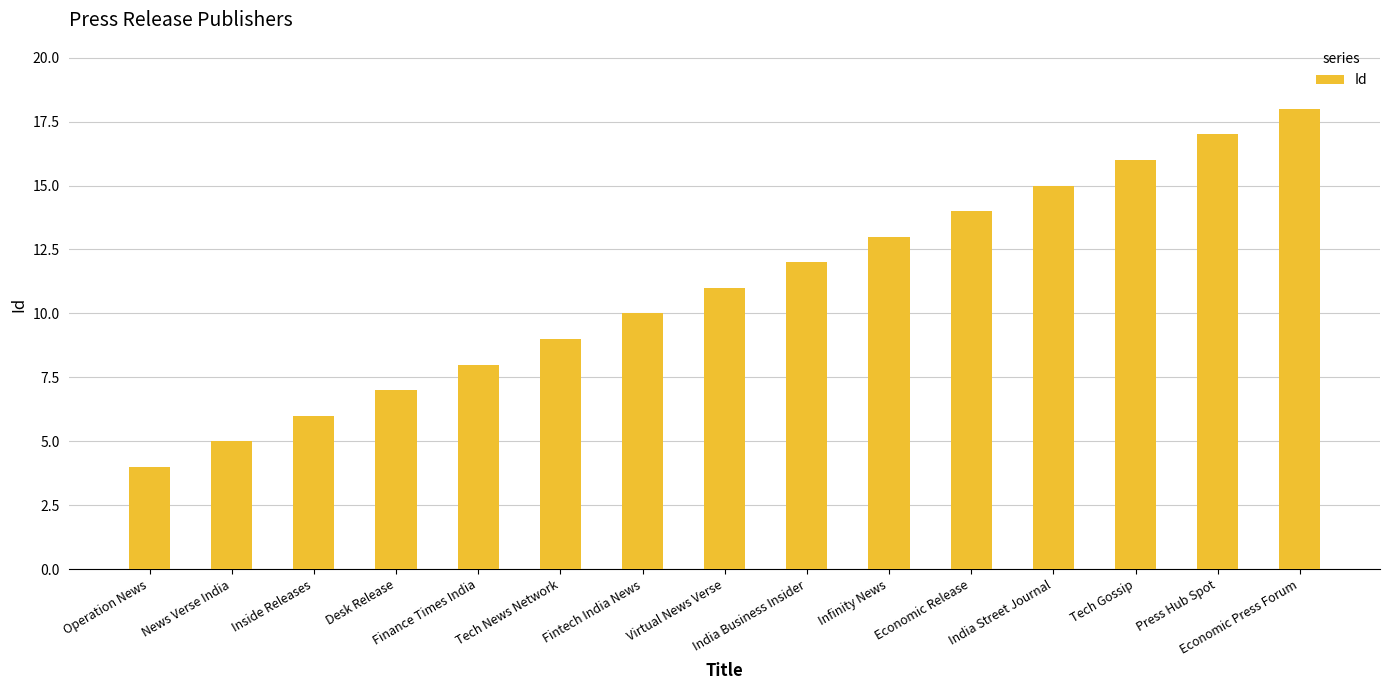

How many bars are there in total?

15